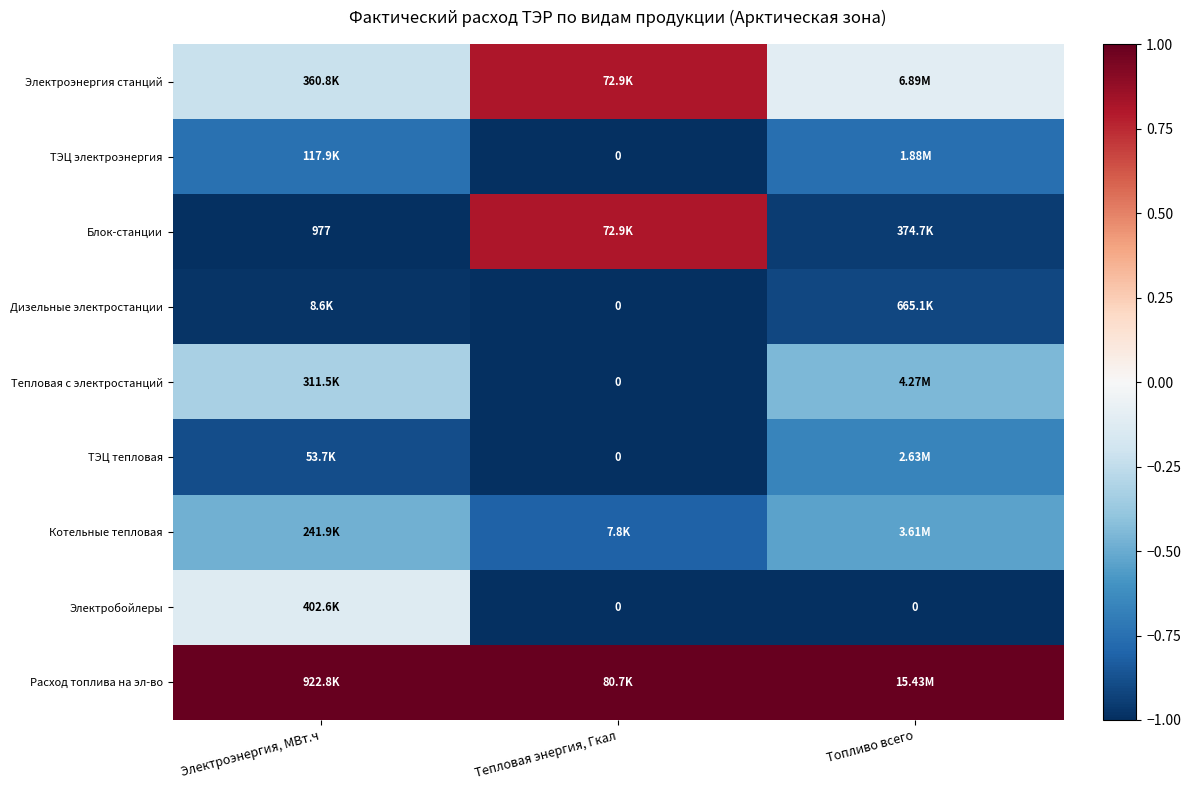

At which category does the chart reach its minimum across all series?

Тепловая энергия, Гкал